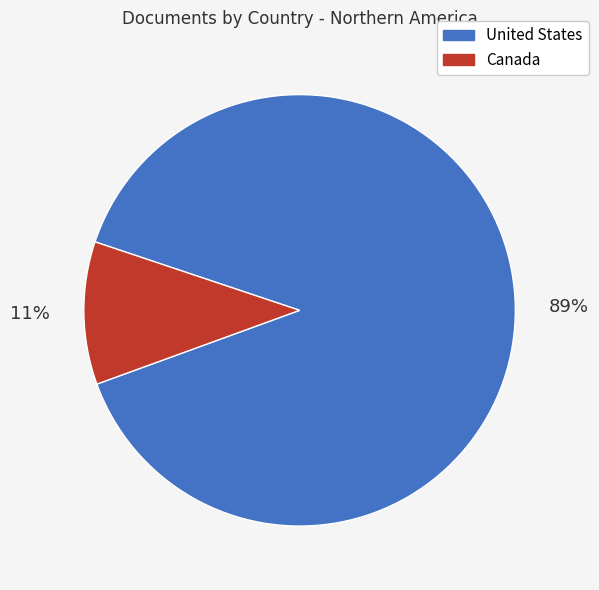

Do Canada and United States together represent more than half of the pie?

Yes